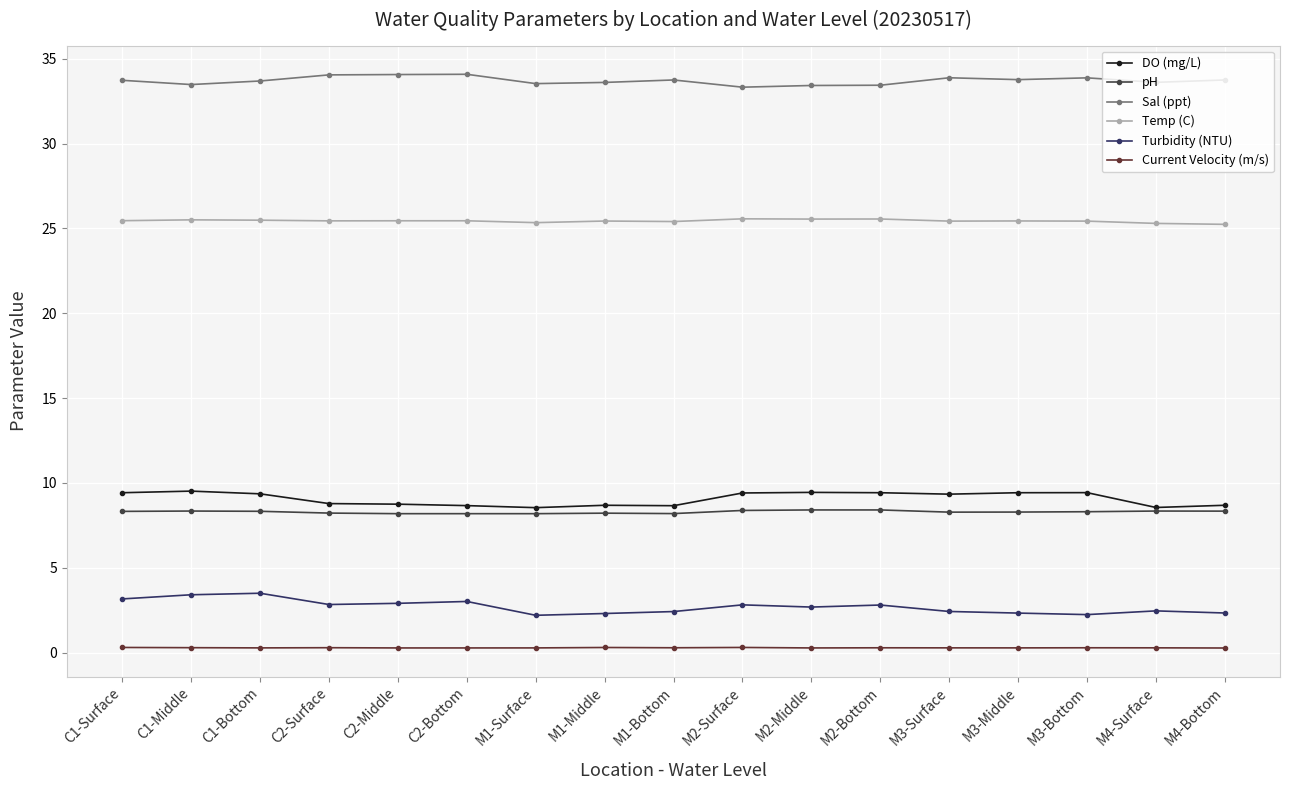

What is the value of the Sal (ppt) point at the 2nd from the left?

33.5